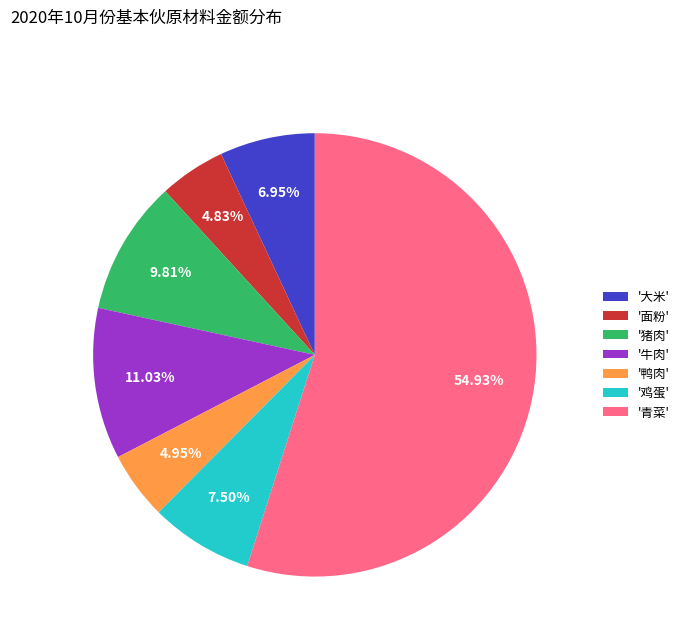

Is the sum of '鸭肉' and '猪肉' greater than half?

No